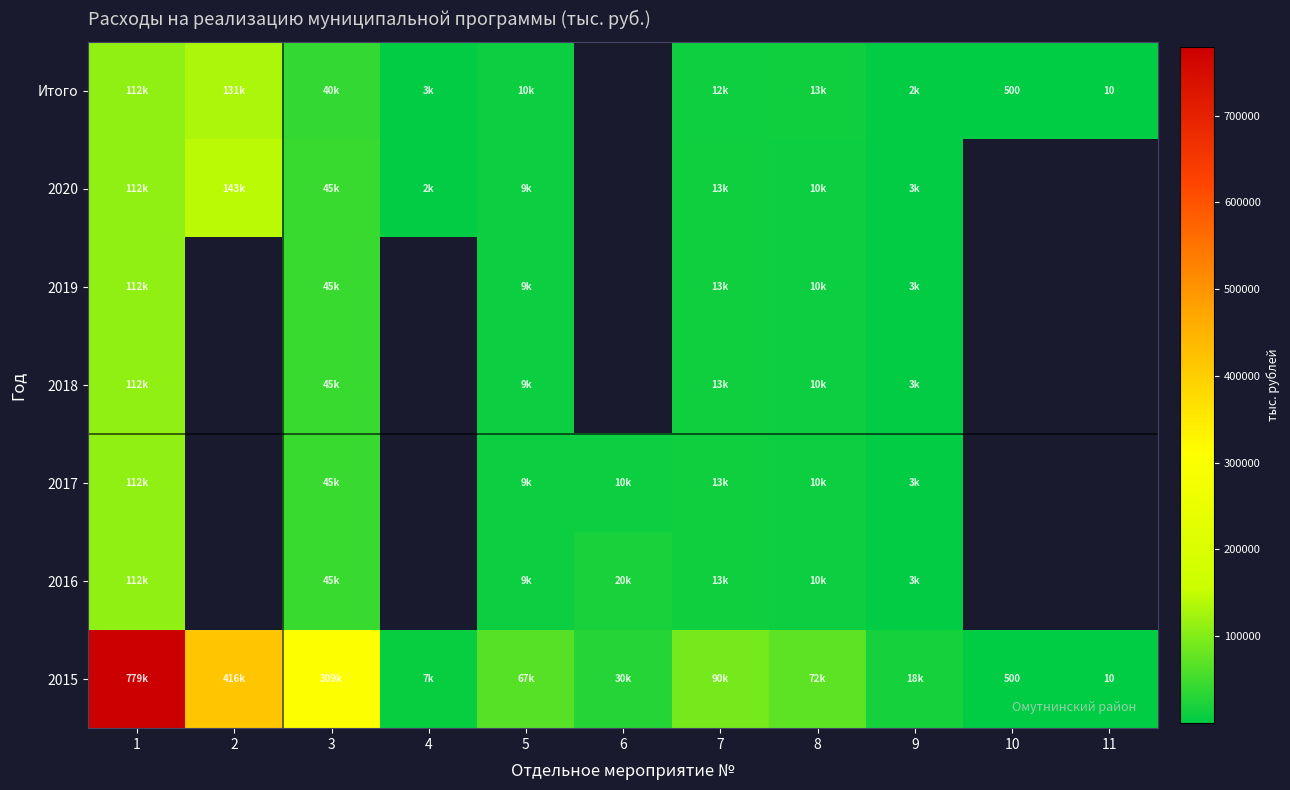

At which label does 2020 first exceed 45169?

1